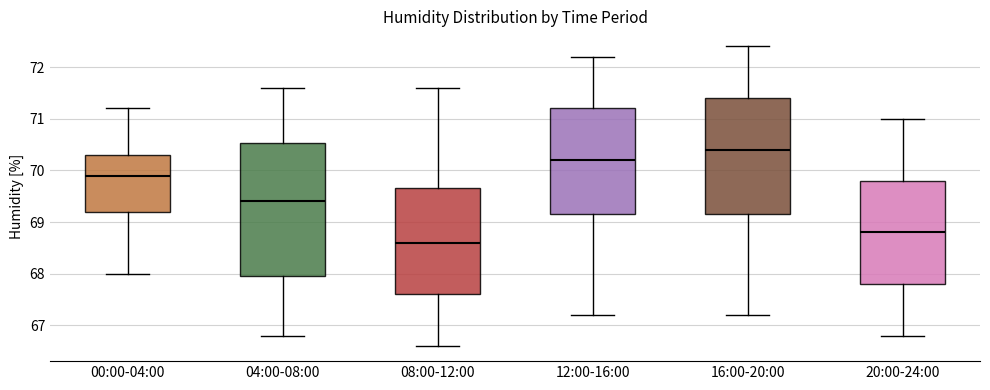

Where is the lower edge of the box for 12:00-16:00 on the y-axis? The values are not printed on the chart, so give them approximately, as read against the axis.

69.2